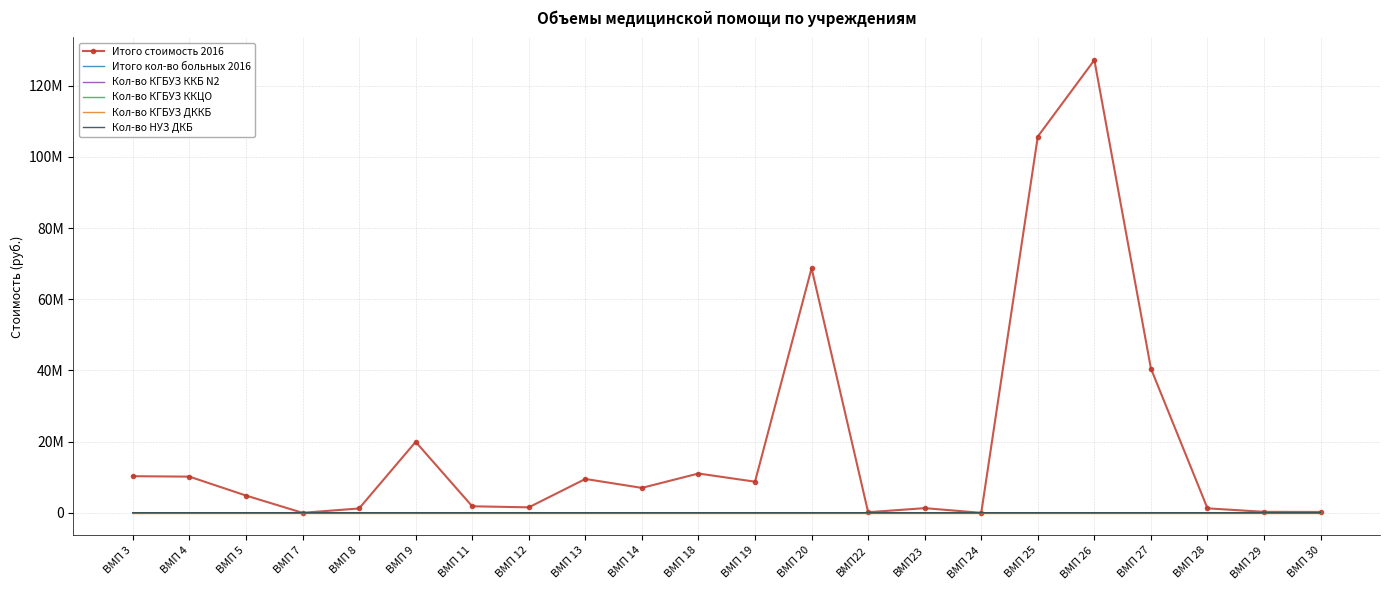

Which has a higher value, ВМП 24 or ВМП 28?

ВМП 28